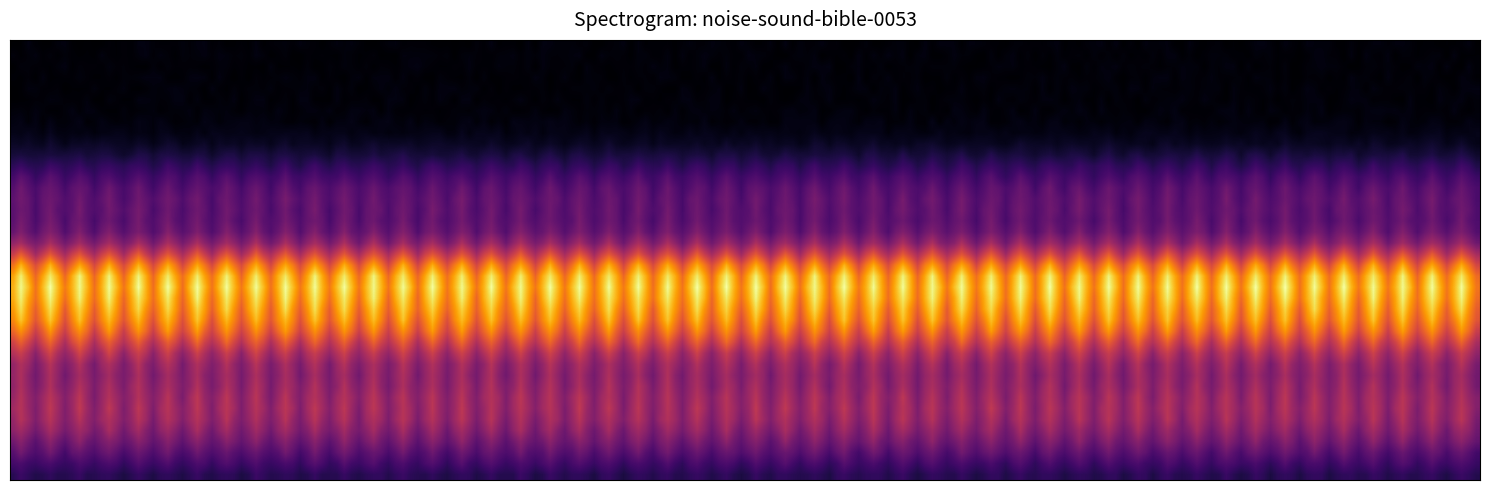

What is the smallest value displayed?

-1